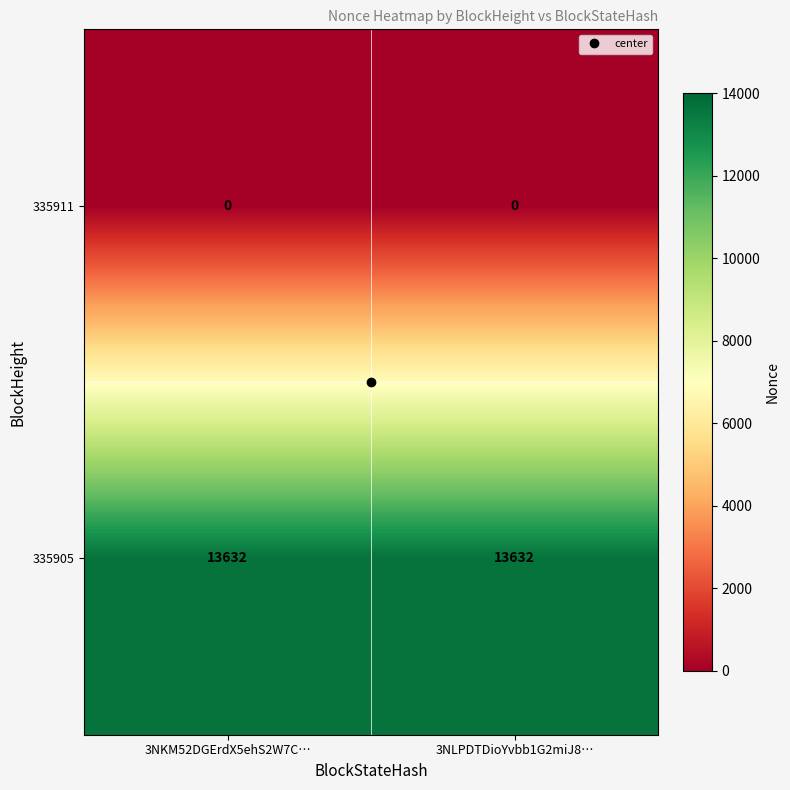

Rank the series by their maximum value, from lowest to highest.

335911, 335905